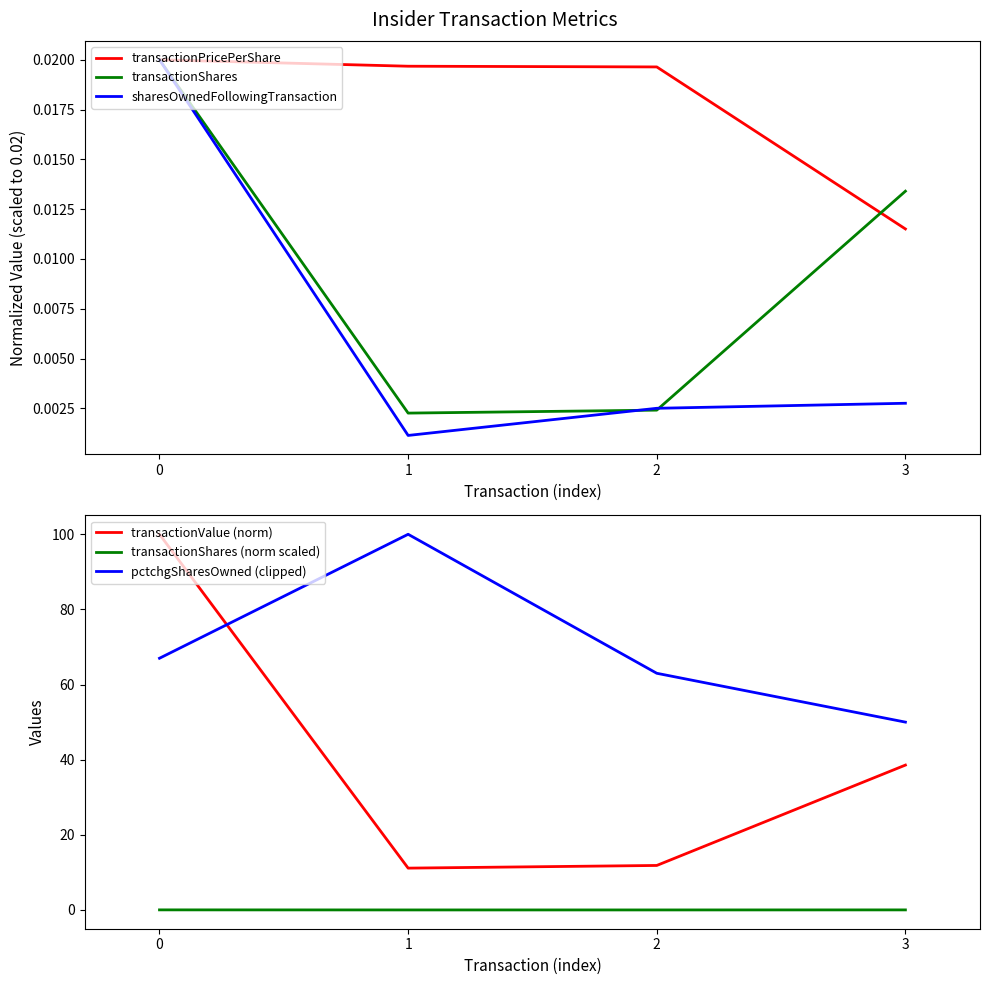

What is the difference between the highest and lowest values at 3?

50.0